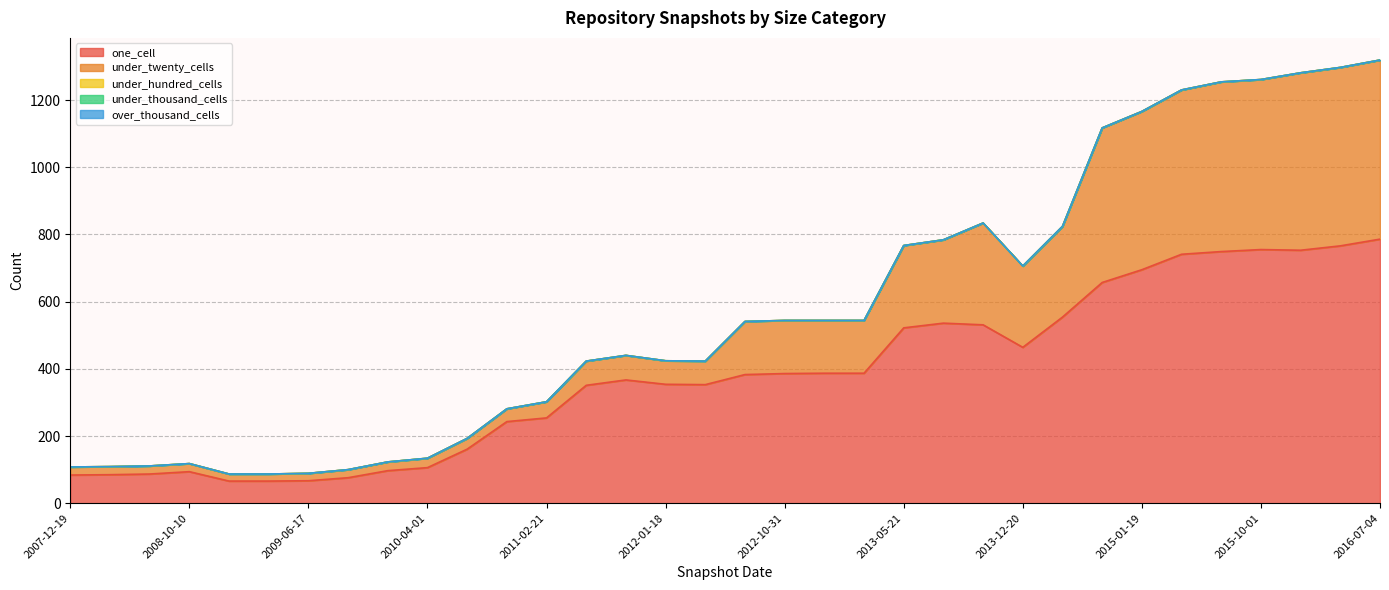

List the labels in order of under_twenty_cells value, largest first.

2016-07-04, 2016-04-05, 2016-01-04, 2015-10-01, 2015-07-03, 2015-04-09, 2015-01-19, 2014-09-08, 2013-09-10, 2014-03-28, 2013-07-09, 2013-05-21, 2013-12-20, 2012-07-13, 2012-10-31, 2012-12-11, 2013-02-20, 2011-09-05, 2011-06-10, 2012-01-18, 2012-03-26, 2011-02-21, 2010-11-17, 2010-07-26, 2010-04-01, 2009-12-16, 2007-12-19, 2008-04-01, 2008-06-27, 2008-10-10, 2009-09-25, 2009-06-17, 2008-12-17, 2009-04-06